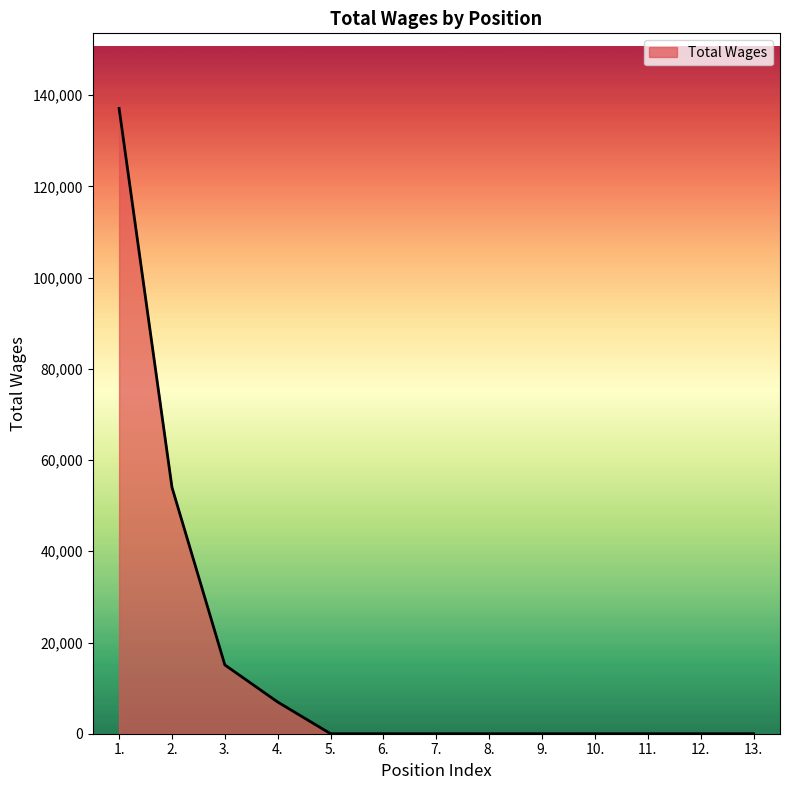

The value at 12. is -78274. True or false?

False